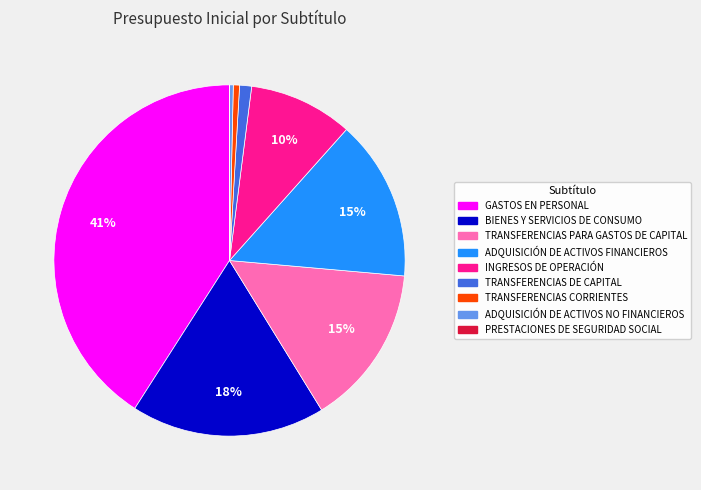

To the nearest percent, what is the difference between the TRANSFERENCIAS PARA GASTOS DE CAPITAL and GASTOS EN PERSONAL slice percentages?

26%